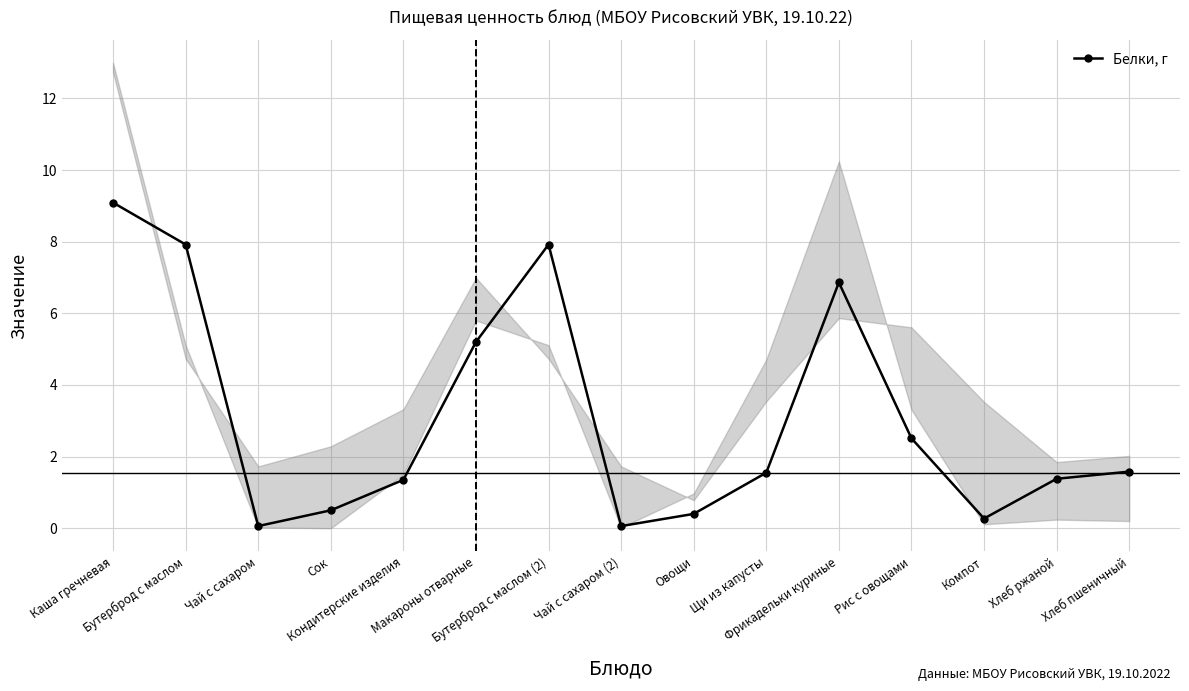

Which has a higher value, Щи из капусты or Хлеб пшеничный?

Хлеб пшеничный